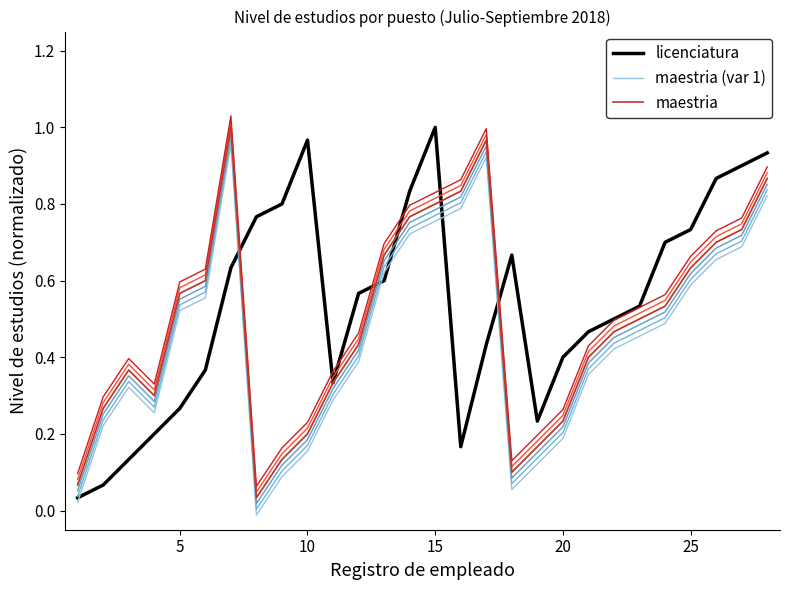

Is the value of licenciatura at 27 greater than the value of maestria (var 1) at 16?

Yes